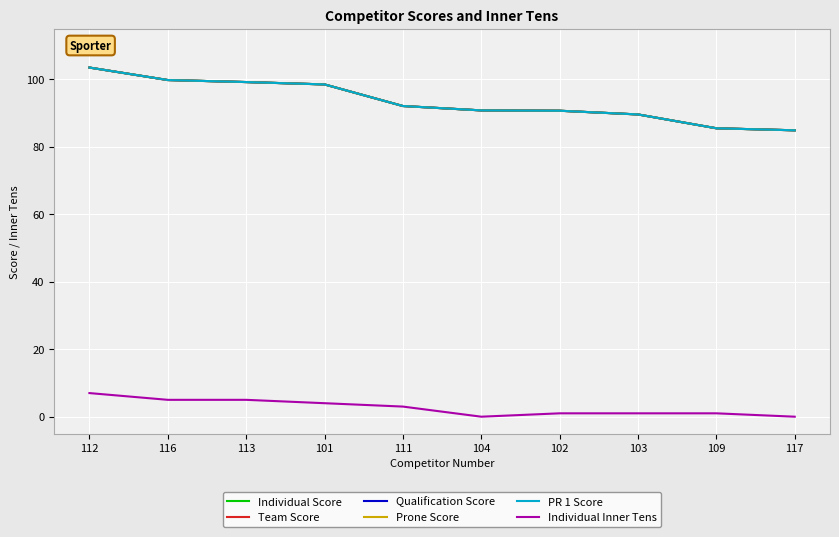

The Individual Score series shows 85.5 at 109. True or false?

True